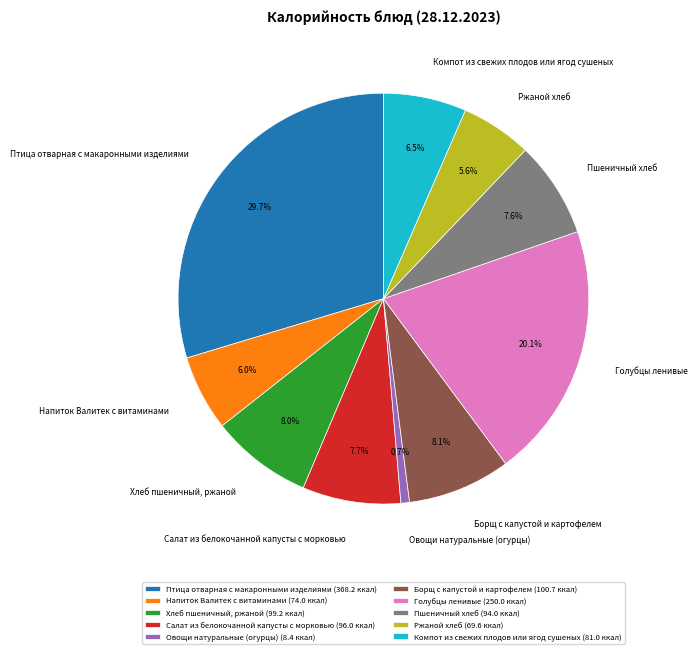

To the nearest percent, what portion does Хлеб пшеничный, ржаной represent?

8%